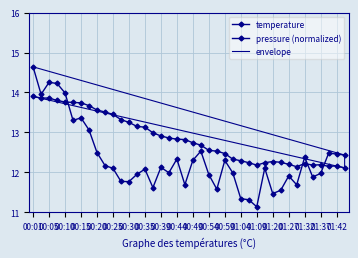

Is this an area chart (filled region under the line)?

No